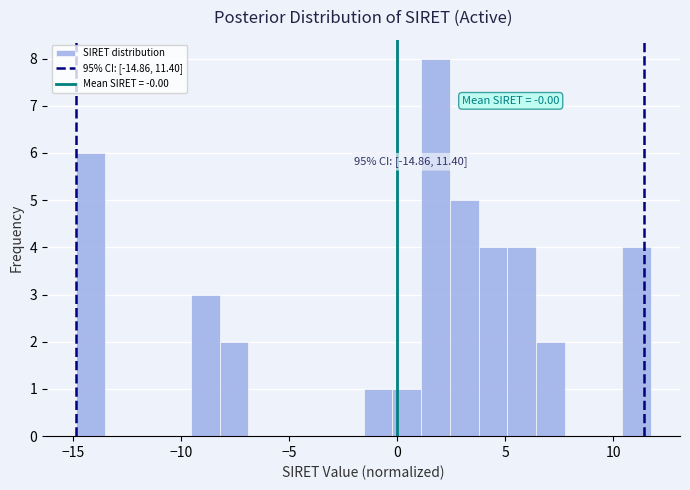

Around what value on the x-axis is the tallest bar? Give the approximate position of its centre, as read against the axis.

2.0